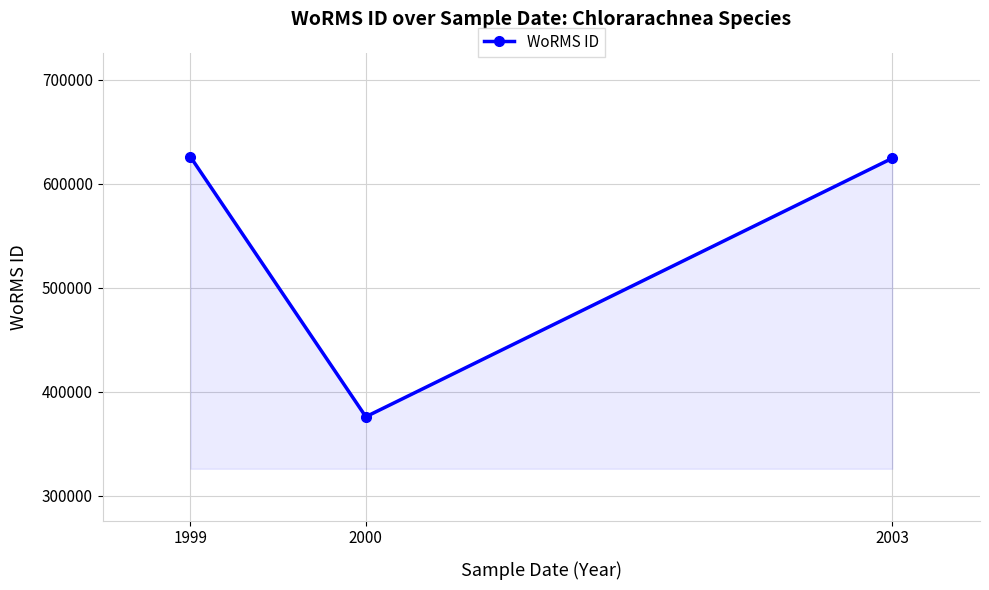

Count the number of data series in this chart.

1